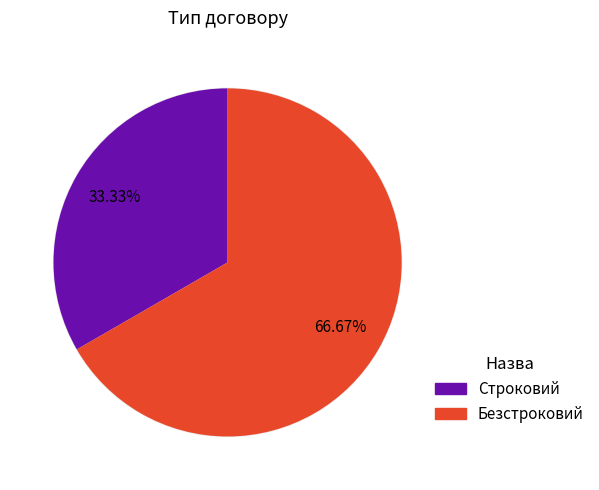

How many slices are in this pie chart?

2